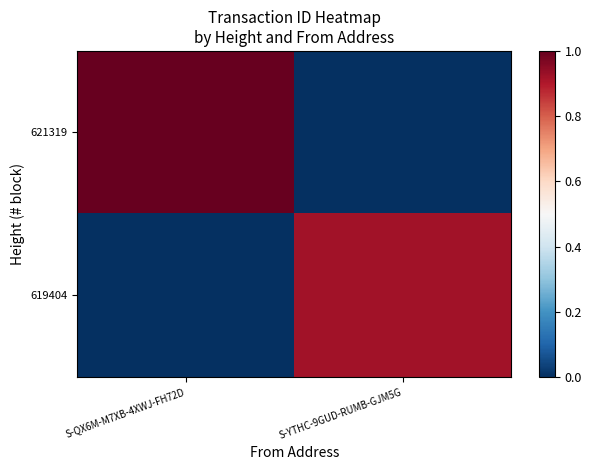

What is the total value across all series at S-QX6M-M7XB-4XWJ-FH72D?

1.0